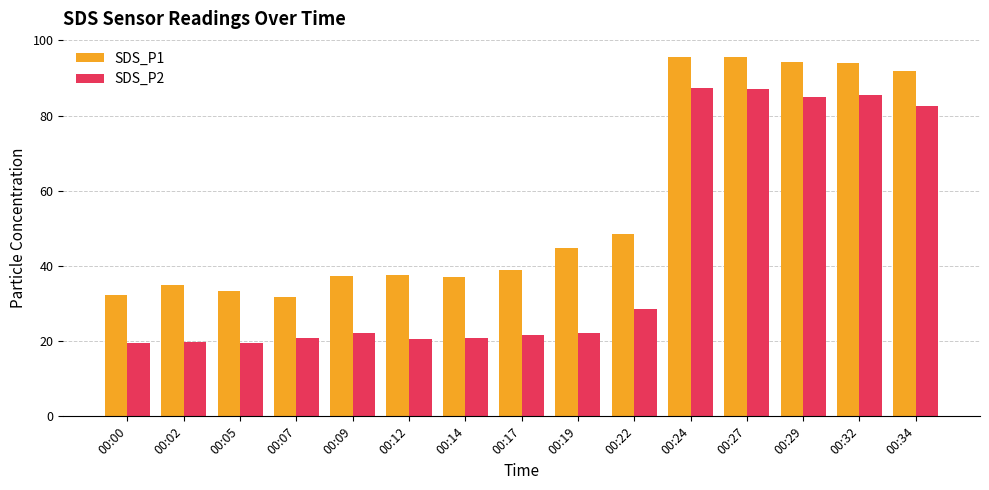

At which label is SDS_P1 closest to 63?

00:22